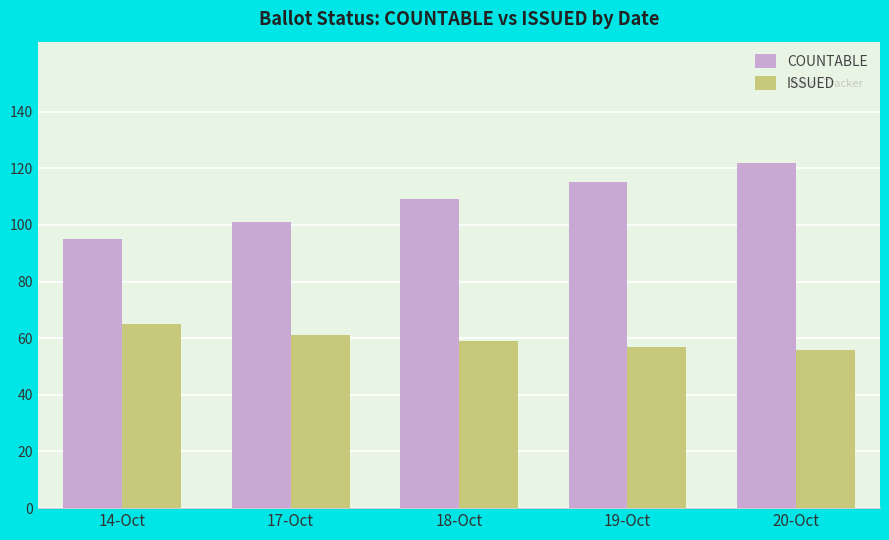

Is it true that COUNTABLE equals 109 at 18-Oct?

True